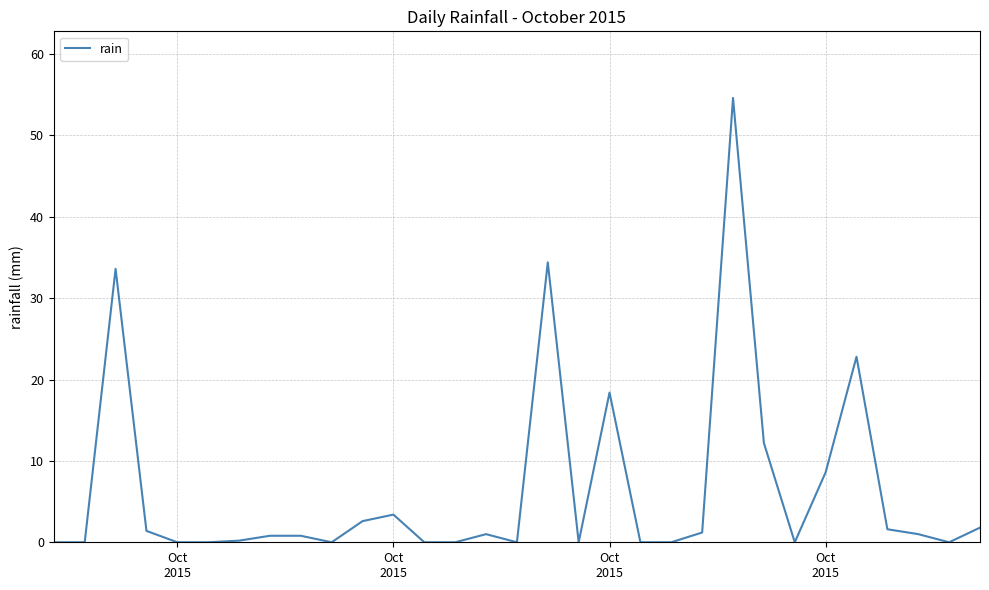

What is the greatest value displayed?

54.6